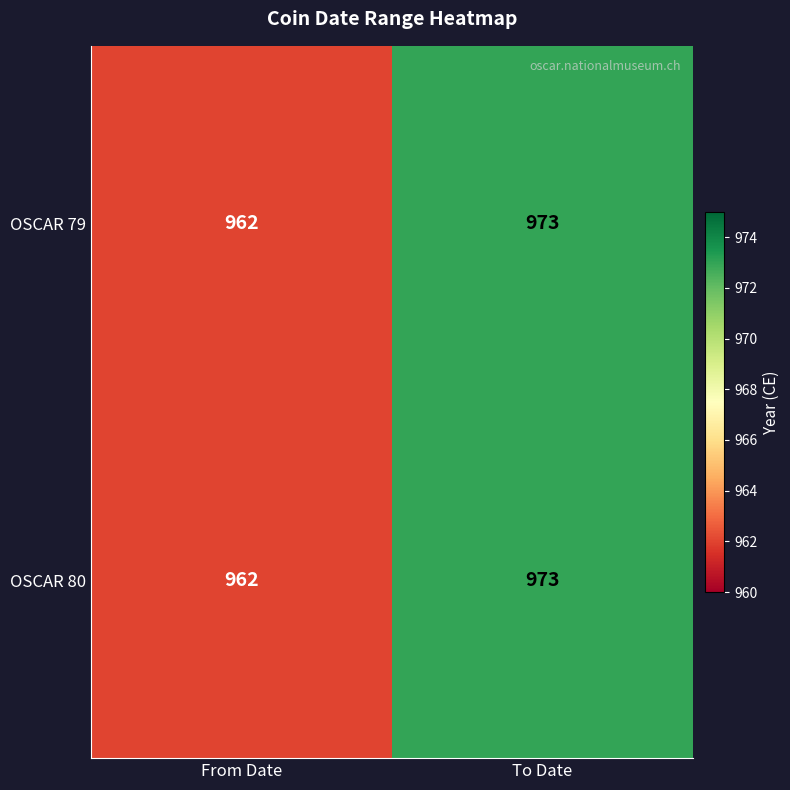

List the labels in order of OSCAR 79 value, largest first.

To Date, From Date